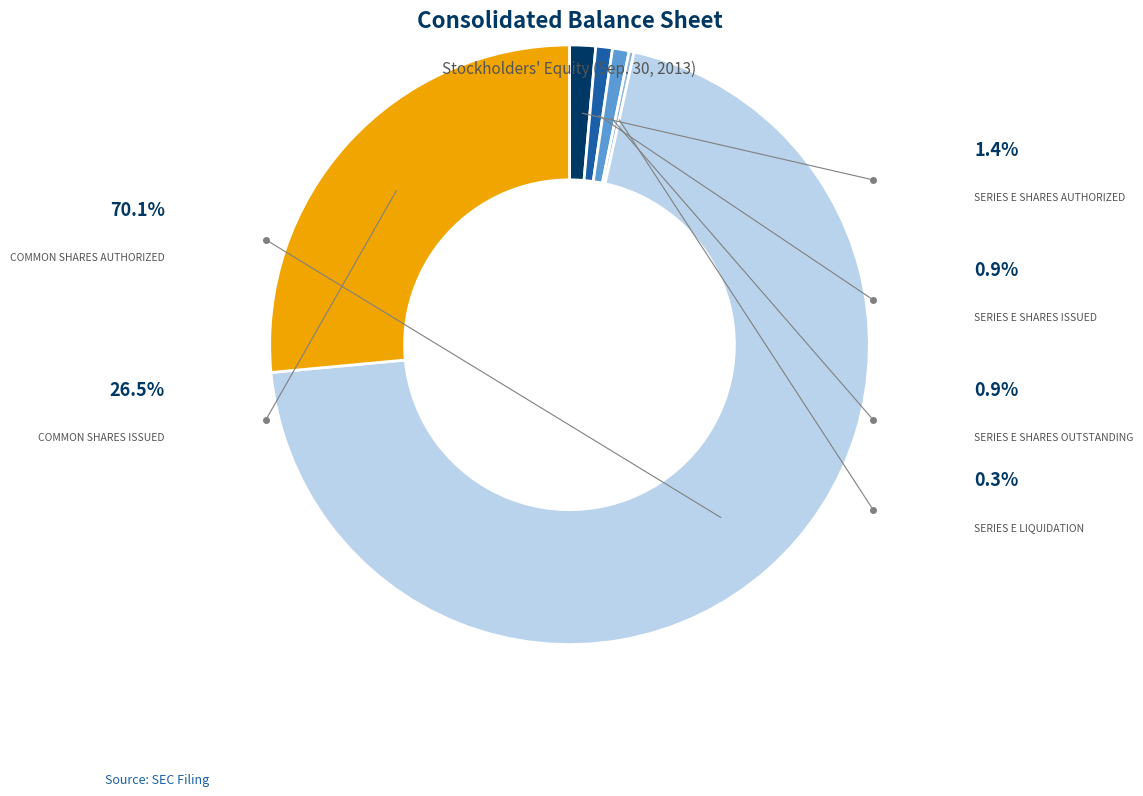

Is there any slice that represents more than half of the pie?

Yes